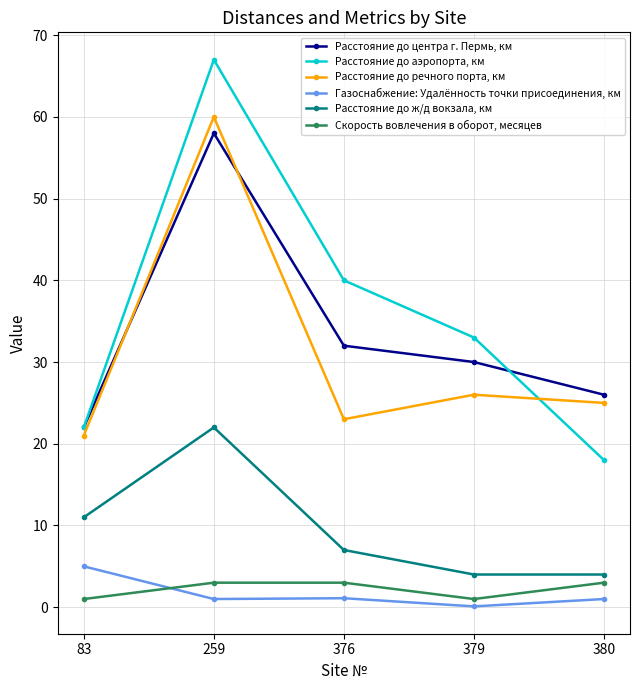

What is the value of the Расстояние до ж/д вокзала, км point at the 2nd from the left?

22.0